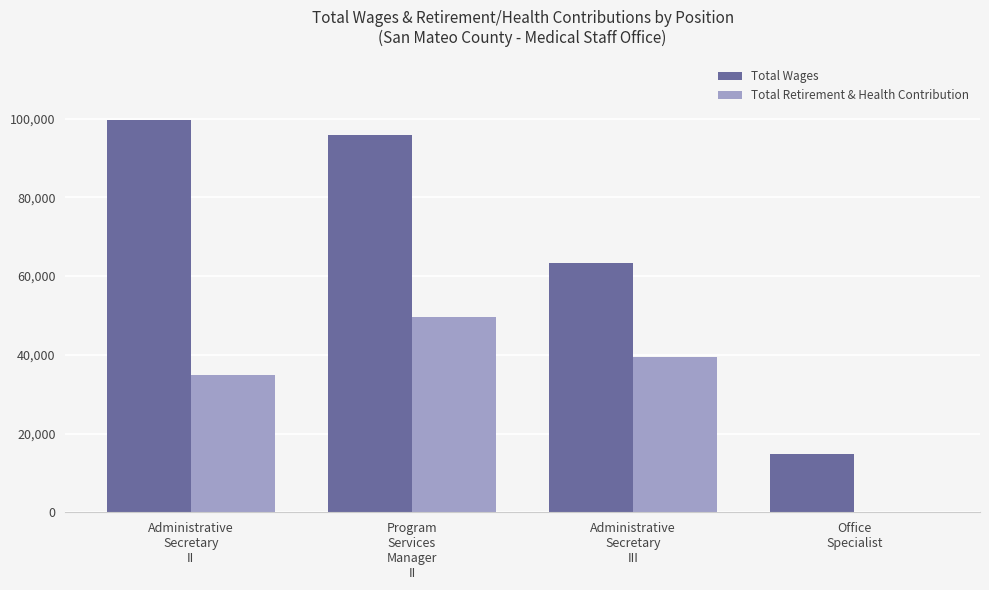

Which series has the largest total across all categories?

Total Wages